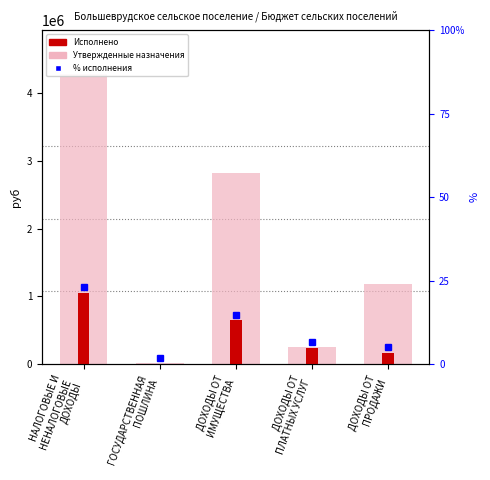

At which label does Утвержденные бюджетные назначения reach its peak?

НАЛОГОВЫЕ И
НЕНАЛОГОВЫЕ
ДОХОДЫ